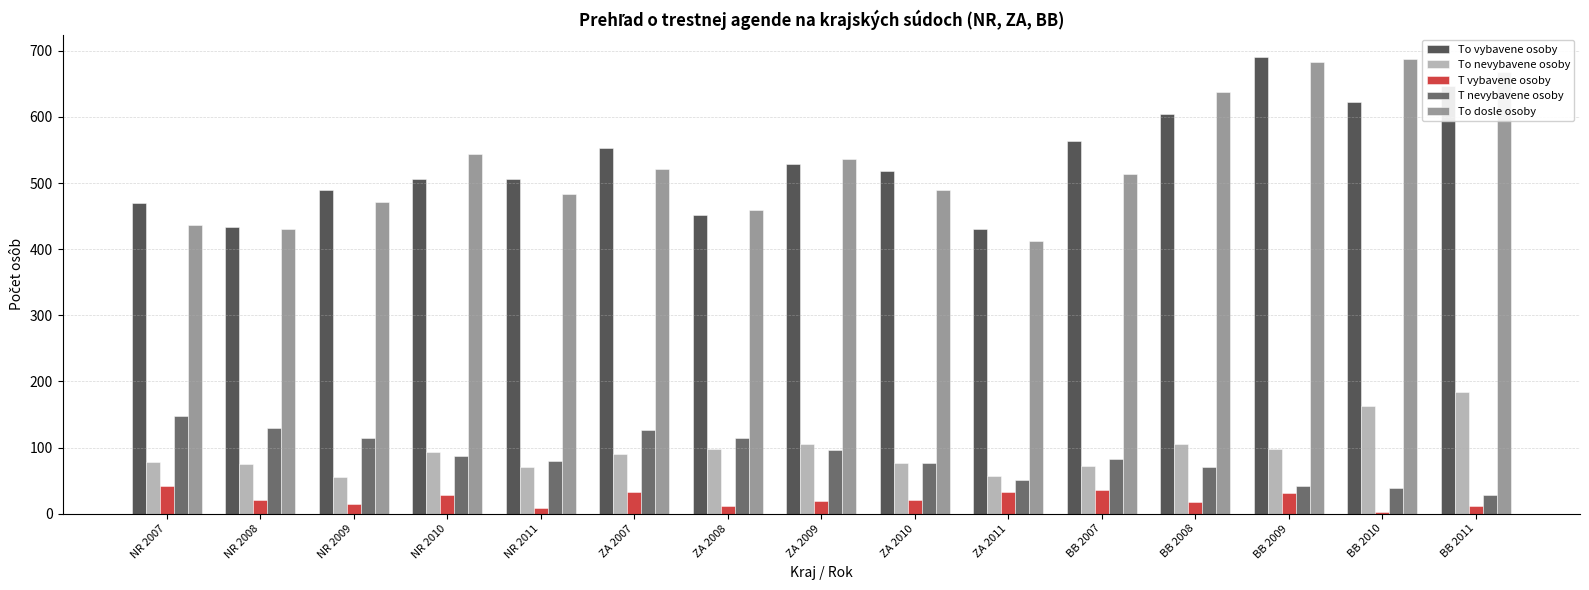

What is the difference between the second highest and second lowest values in the To nevybavene osoby series?

106